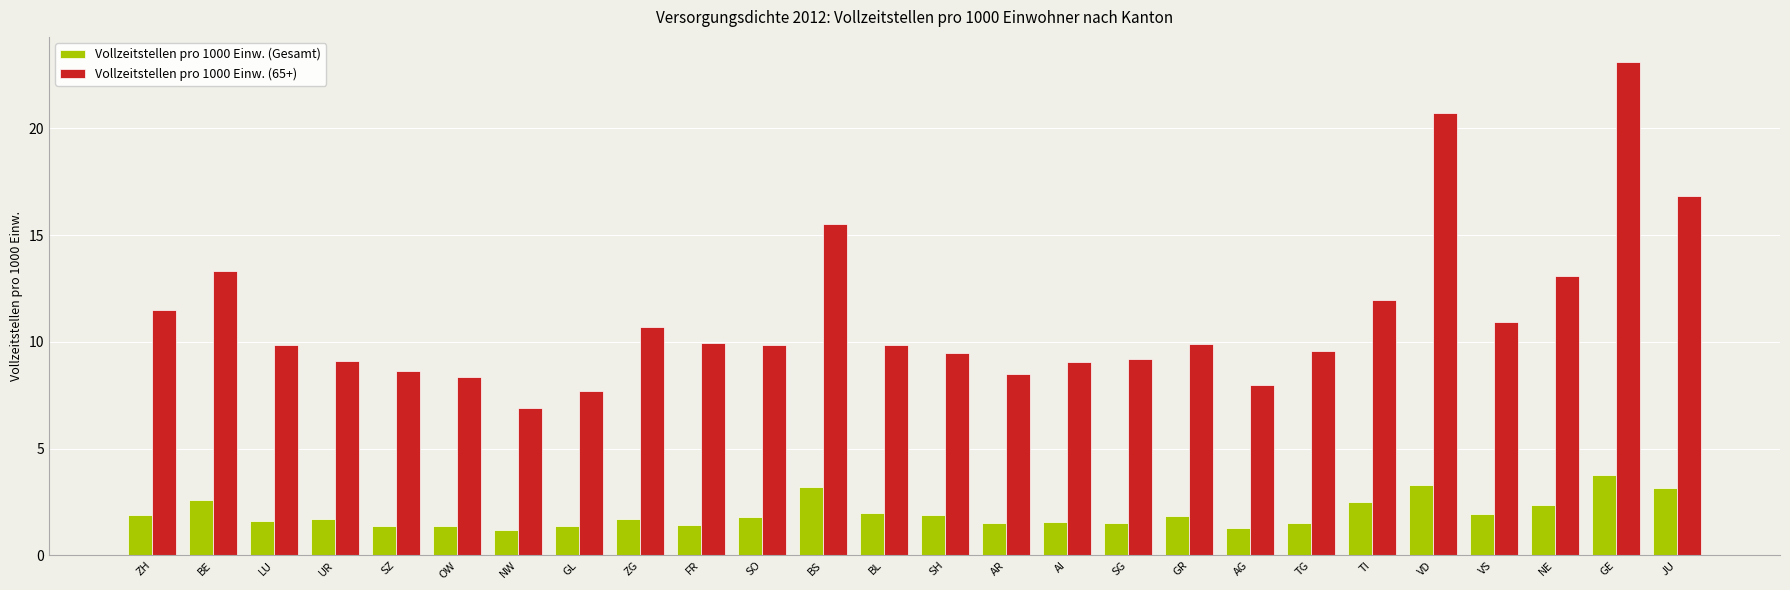

What are all the series names shown in the legend?

Vollzeitstellen pro 1000 Einw. (Gesamt), Vollzeitstellen pro 1000 Einw. (65+)